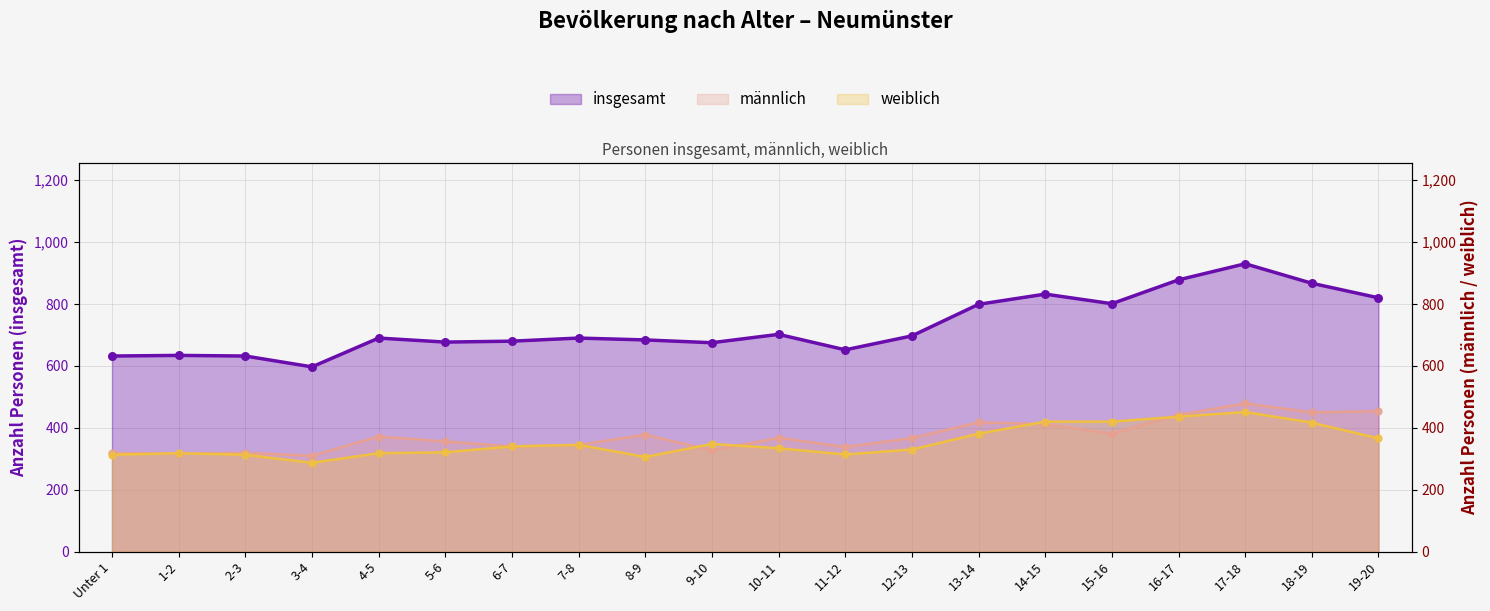

At which category is the sum across all series the highest?

17-18